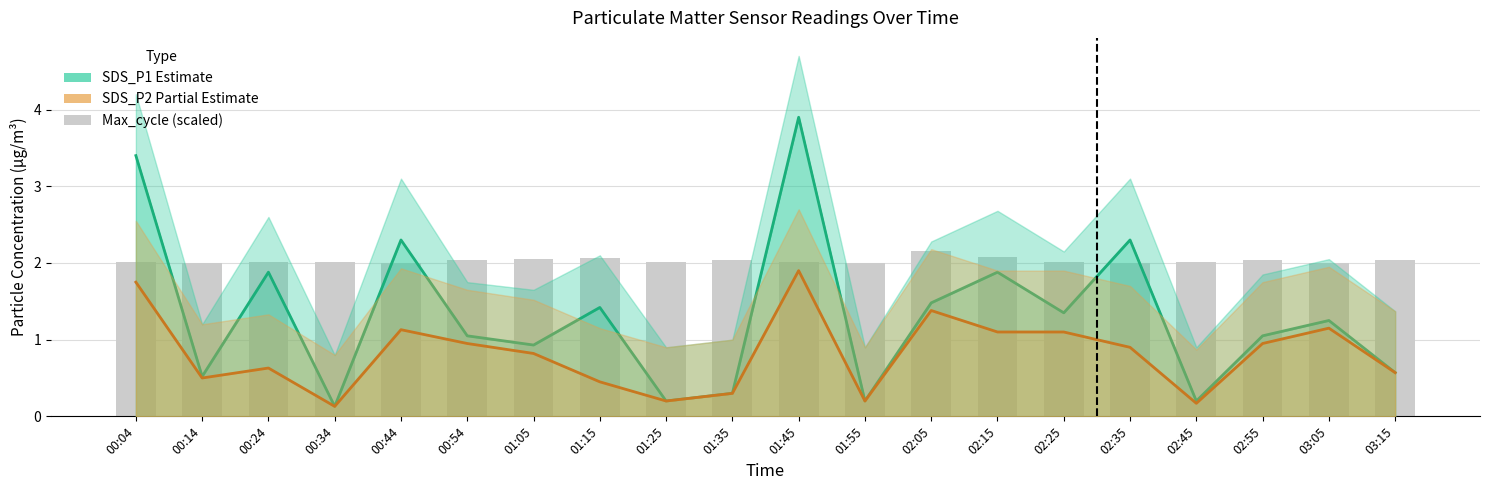

Rank the series by their average value, from highest to lowest.

Max_cycle_scaled, SDS_P1, SDS_P2